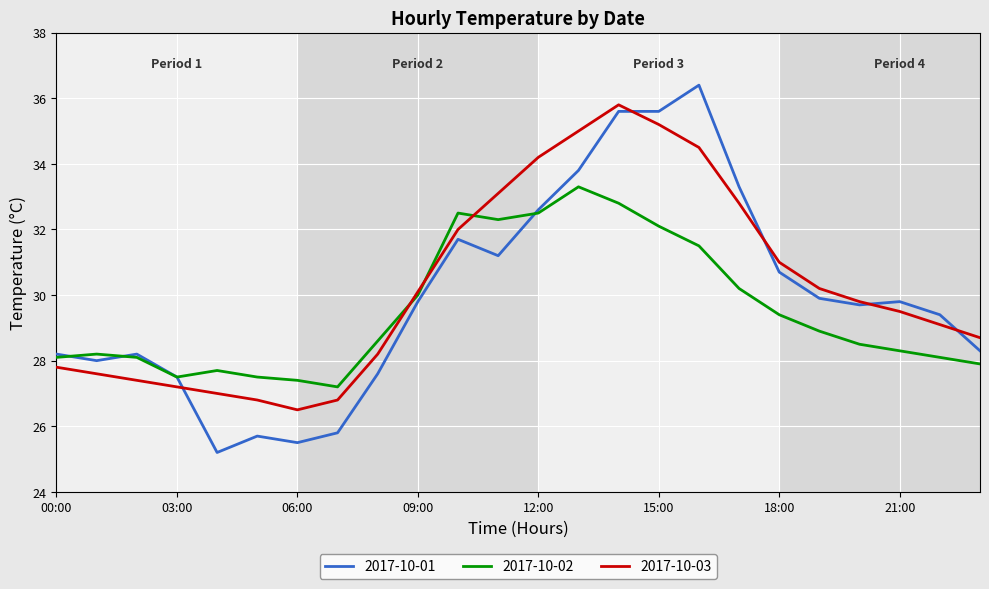

What is the sum of all 2017-10-02 values?

708.6